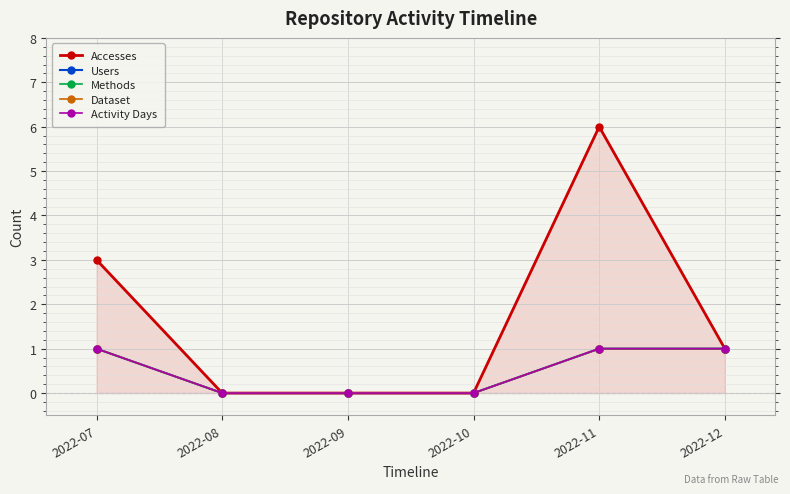

Is the value of Activity Days at 2022-11 greater than the value of Dataset at 2022-11?

No